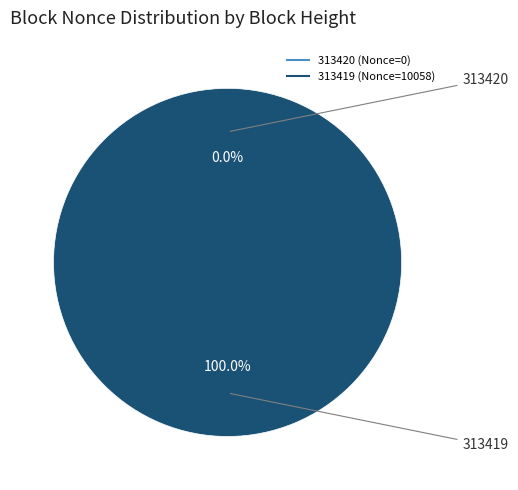

To the nearest percent, what portion does 313419 represent?

100%